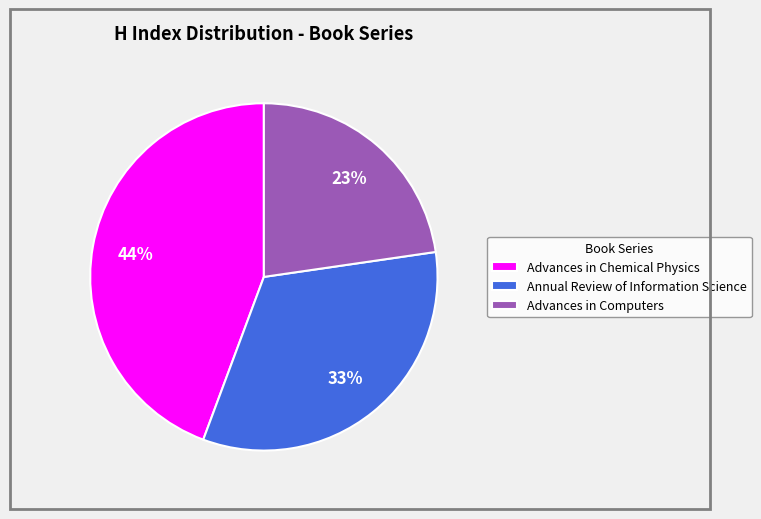

What percentage is the Advances in Chemical Physics slice, to the nearest percent?

44%